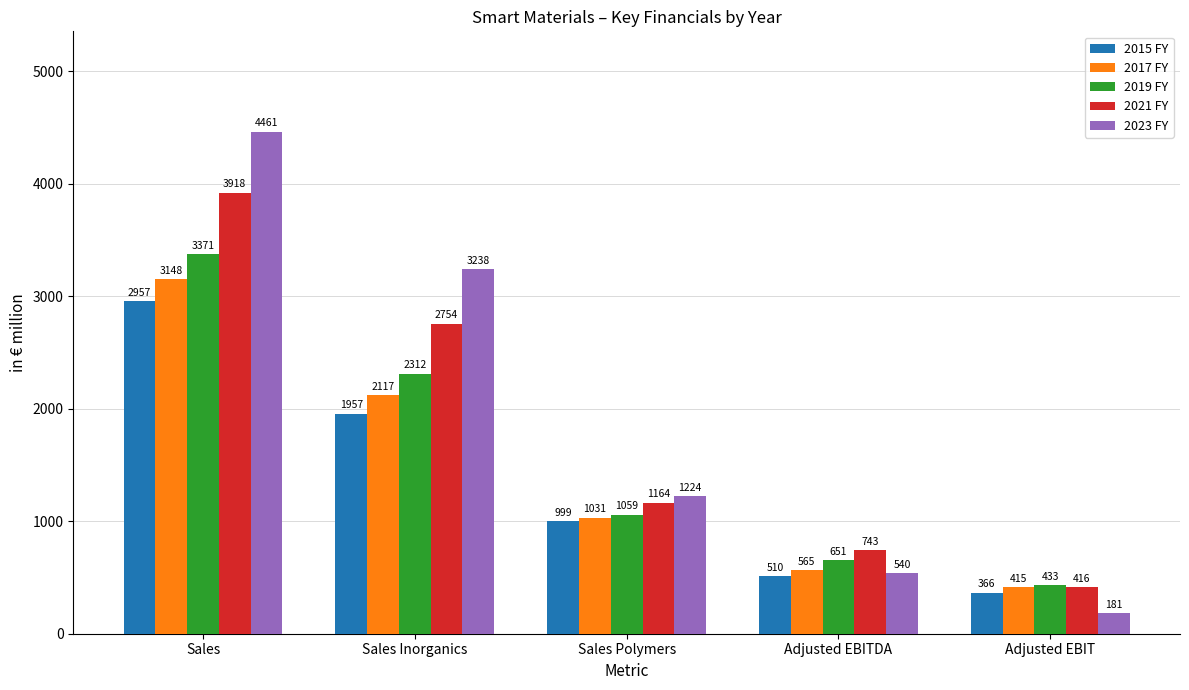

What is the greatest value displayed?

4461.0